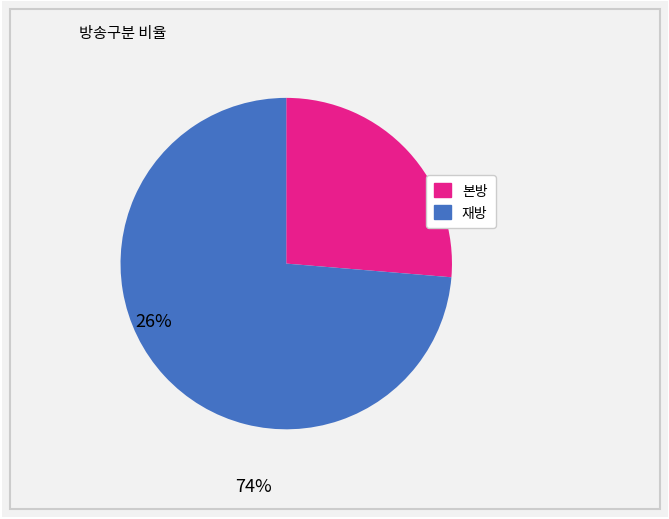

Count the number of slices in the pie.

2